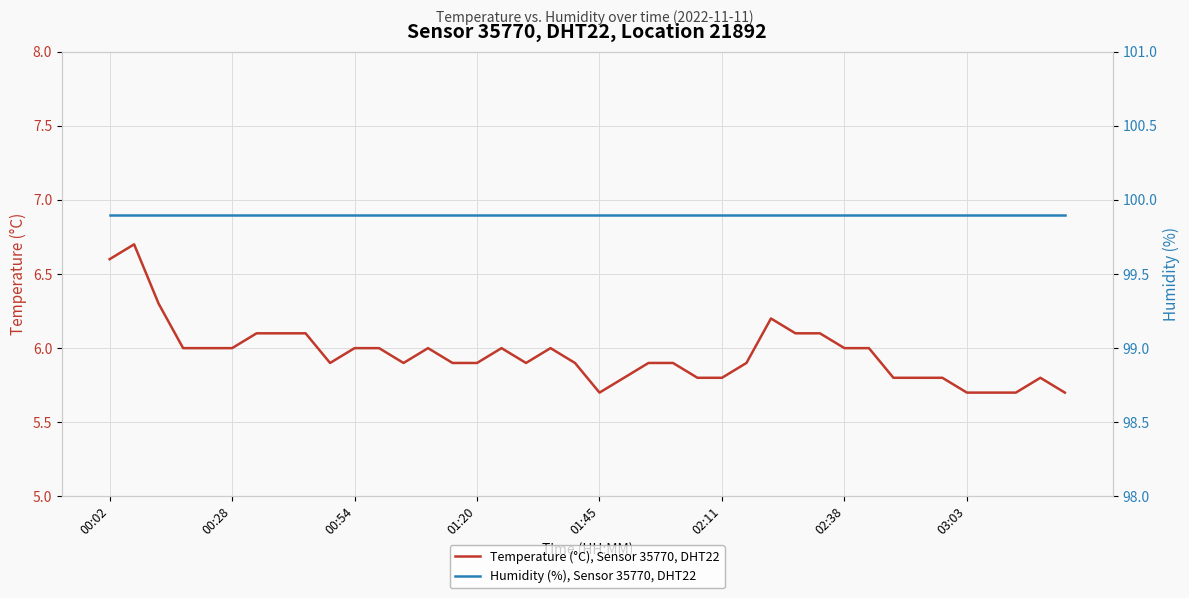

What position from the right is 38?

2